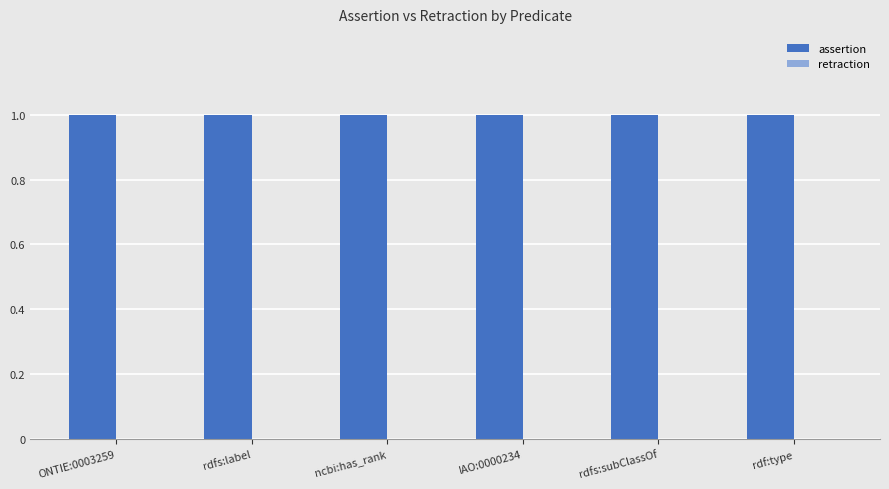

What position from the right is rdfs:label?

5